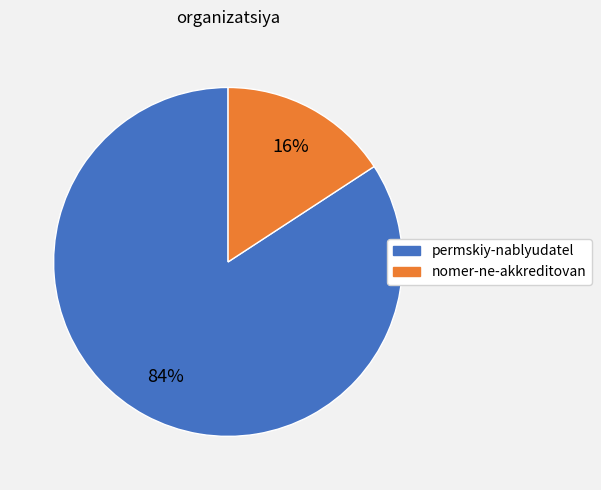

How many segments does this pie chart have?

2